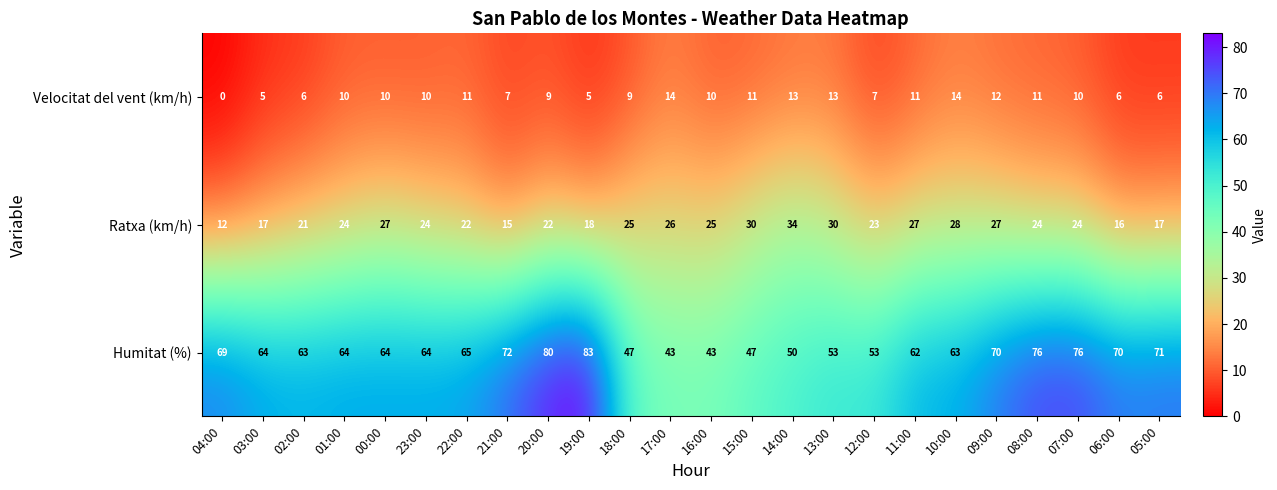

The Ratxa (km/h) series shows 27 at 09:00. True or false?

True